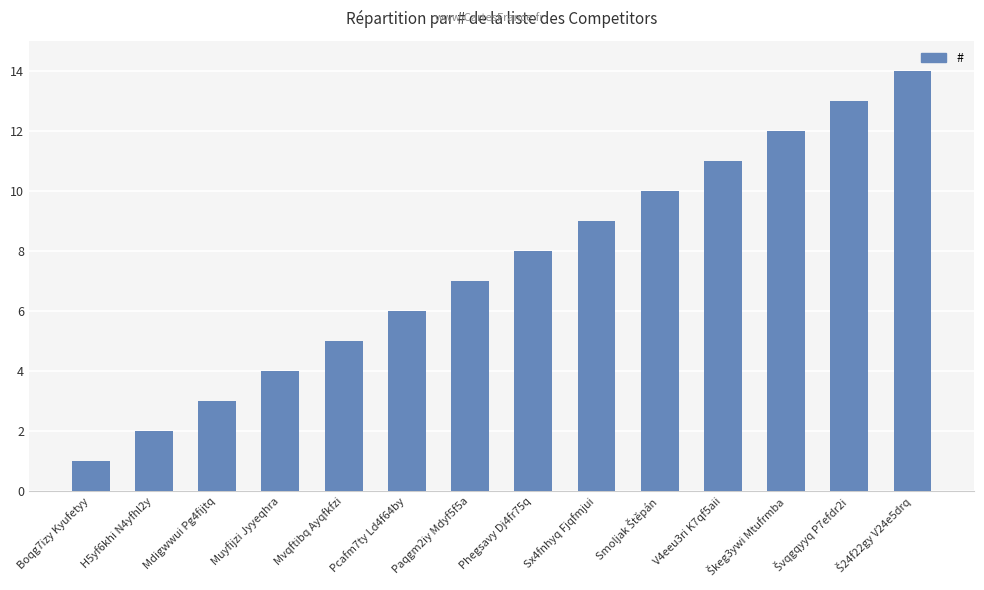

What is the difference between the maximum and minimum values?

13